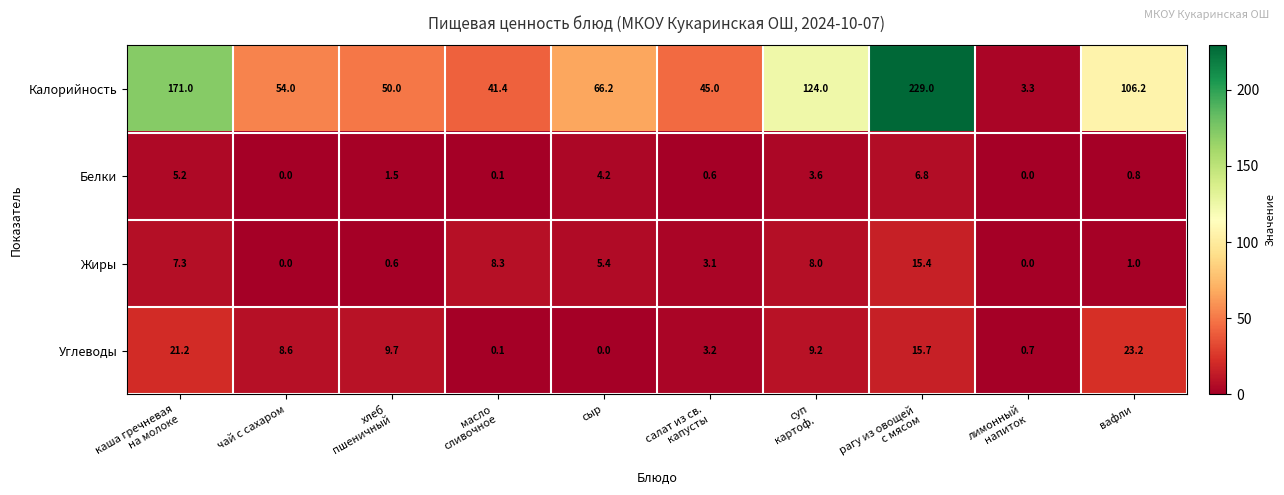

What is the sum of all Калорийность values?

890.1